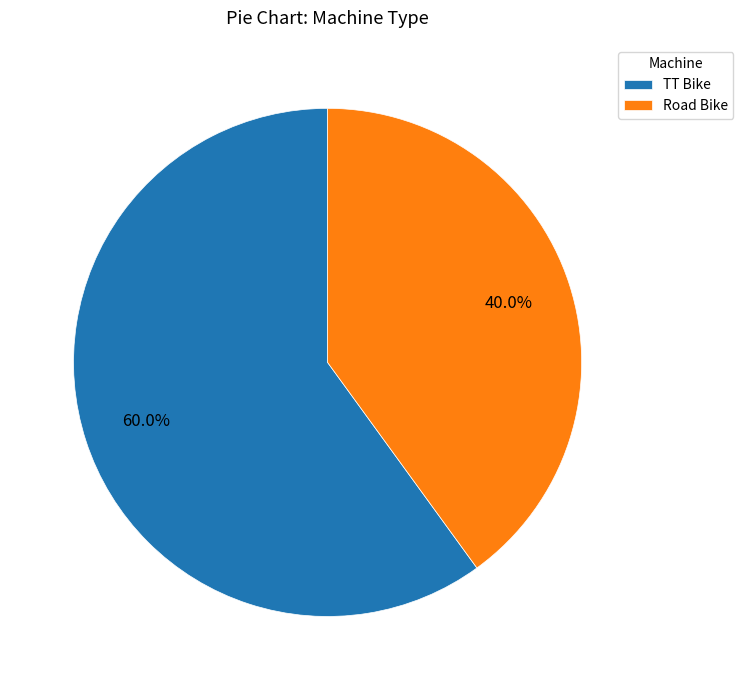

True or false: Road Bike accounts for 40% of the total.

True